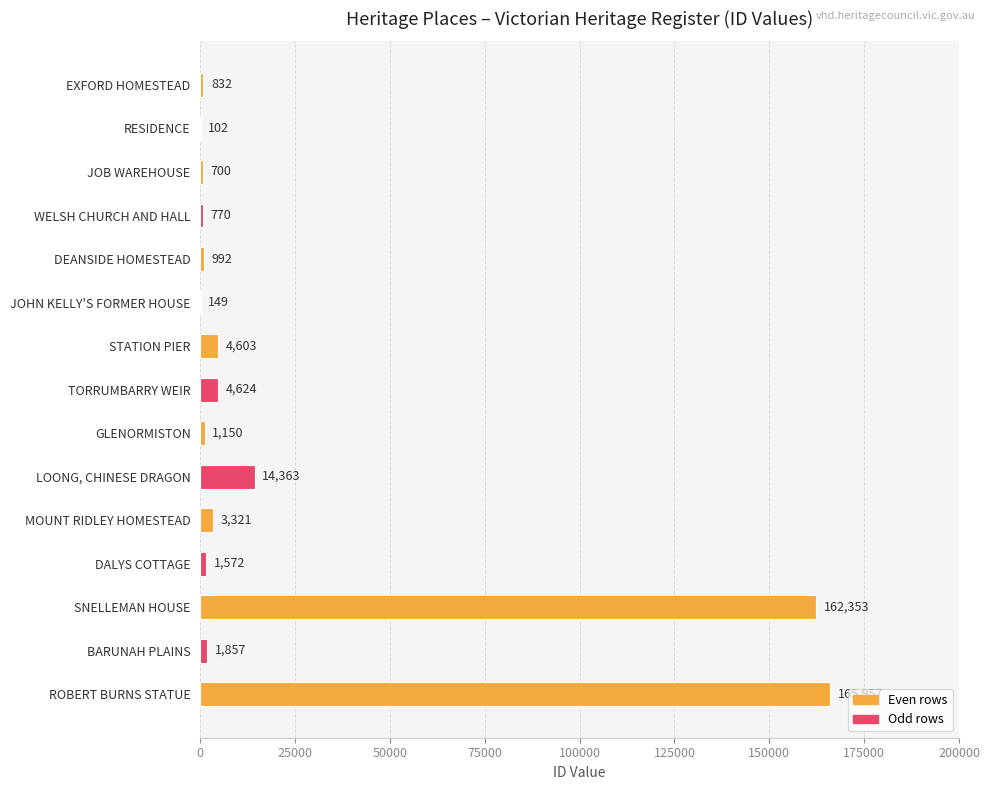

The value at MOUNT RIDLEY HOMESTEAD is 3321. True or false?

True